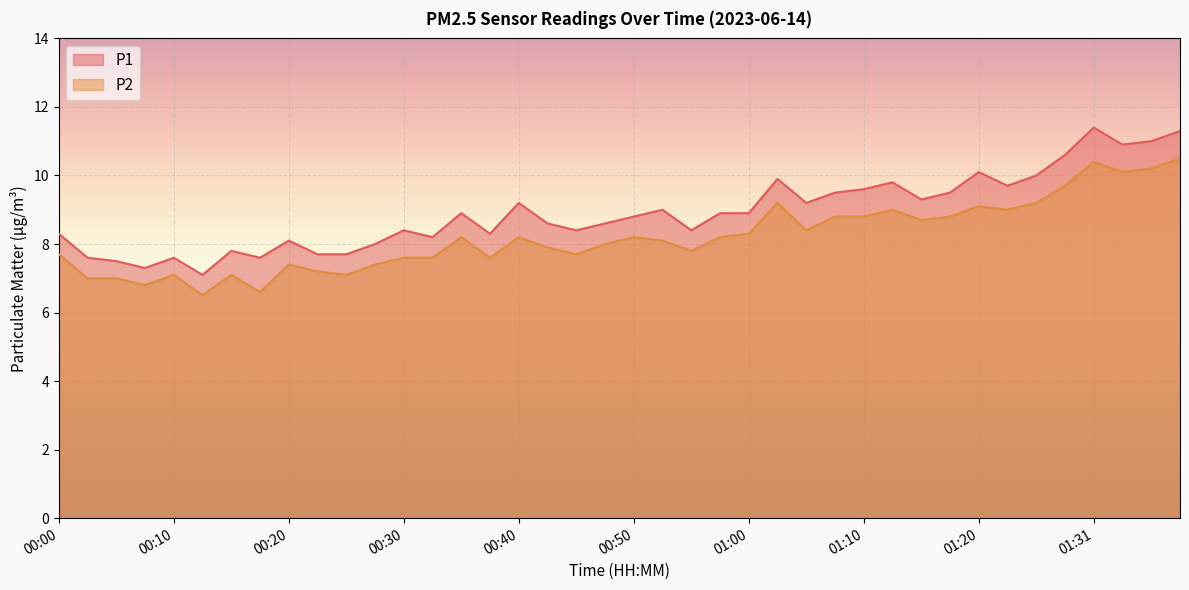

At which category does the chart reach its minimum across all series?

00:12